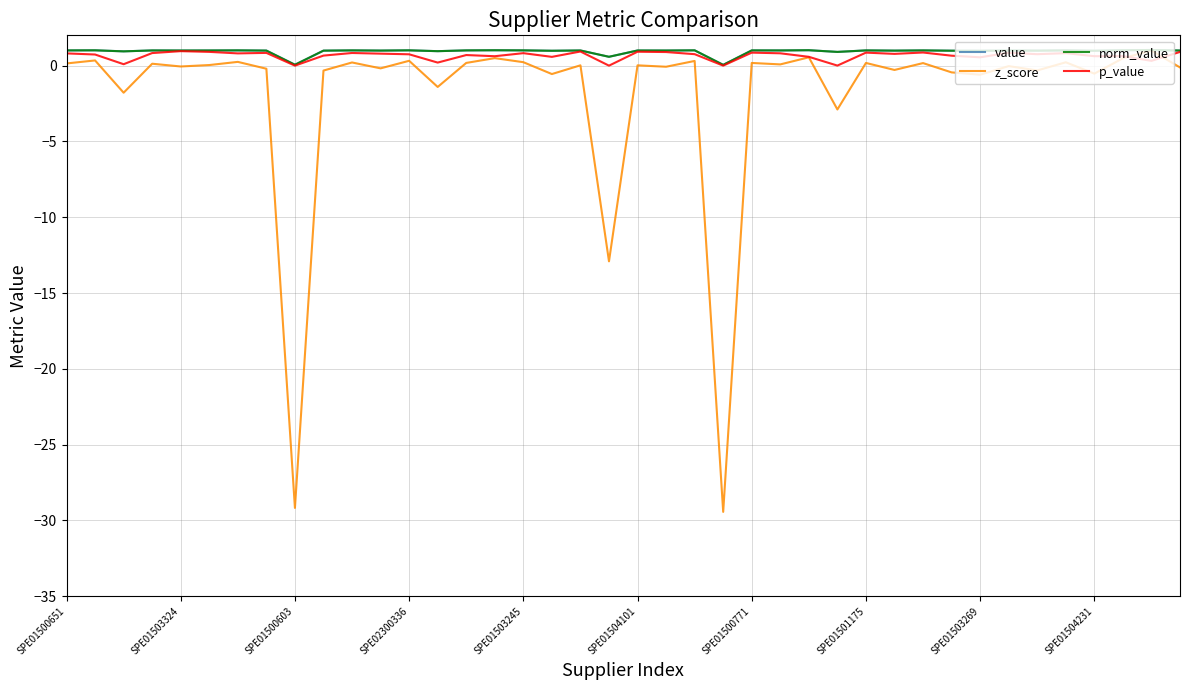

Does the chart have visible grid lines?

Yes